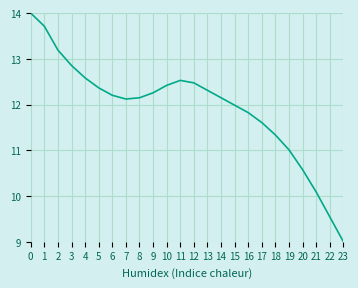

What is the average value?

11.9